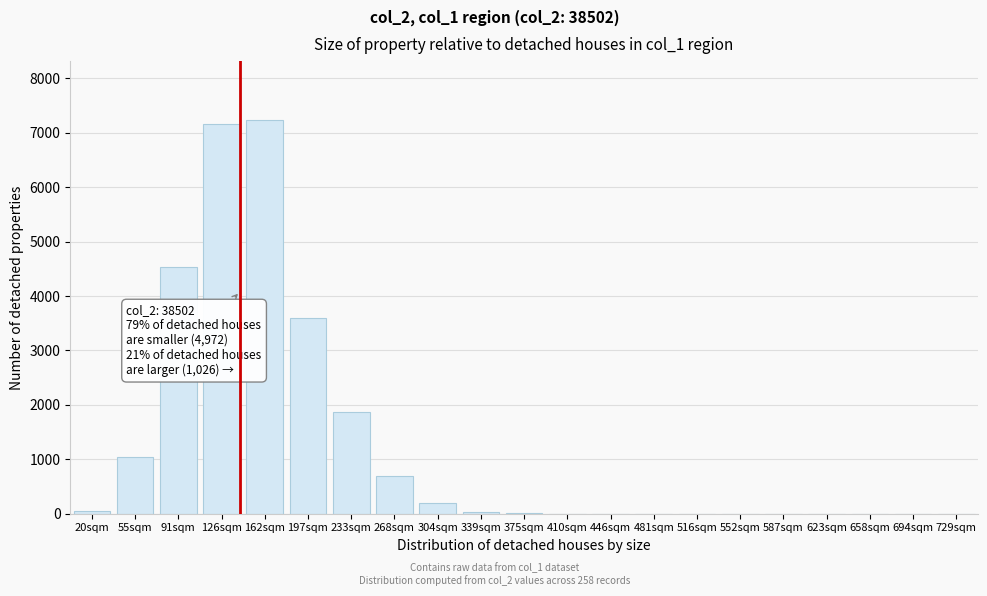

The chart shows a value of 0 at 729sqm. True or false?

True